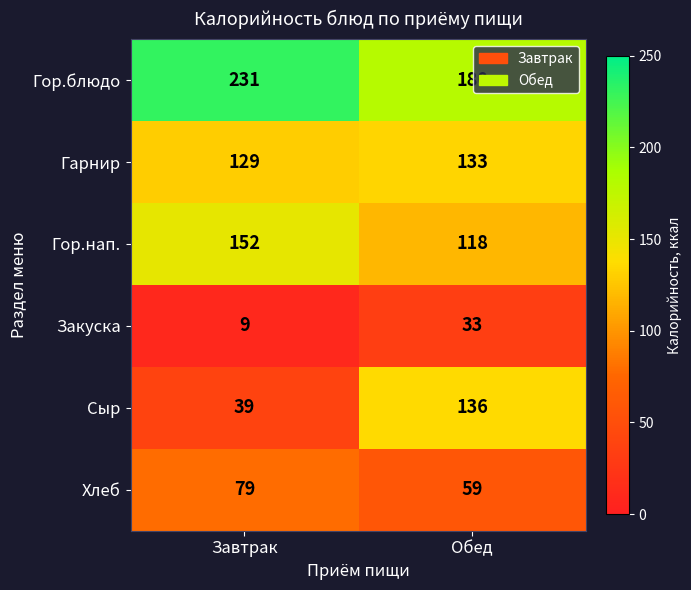

Rank the series by their maximum value, from lowest to highest.

Закуска, Хлеб, Гарнир, Сыр, Гор.нап., Гор.блюдо